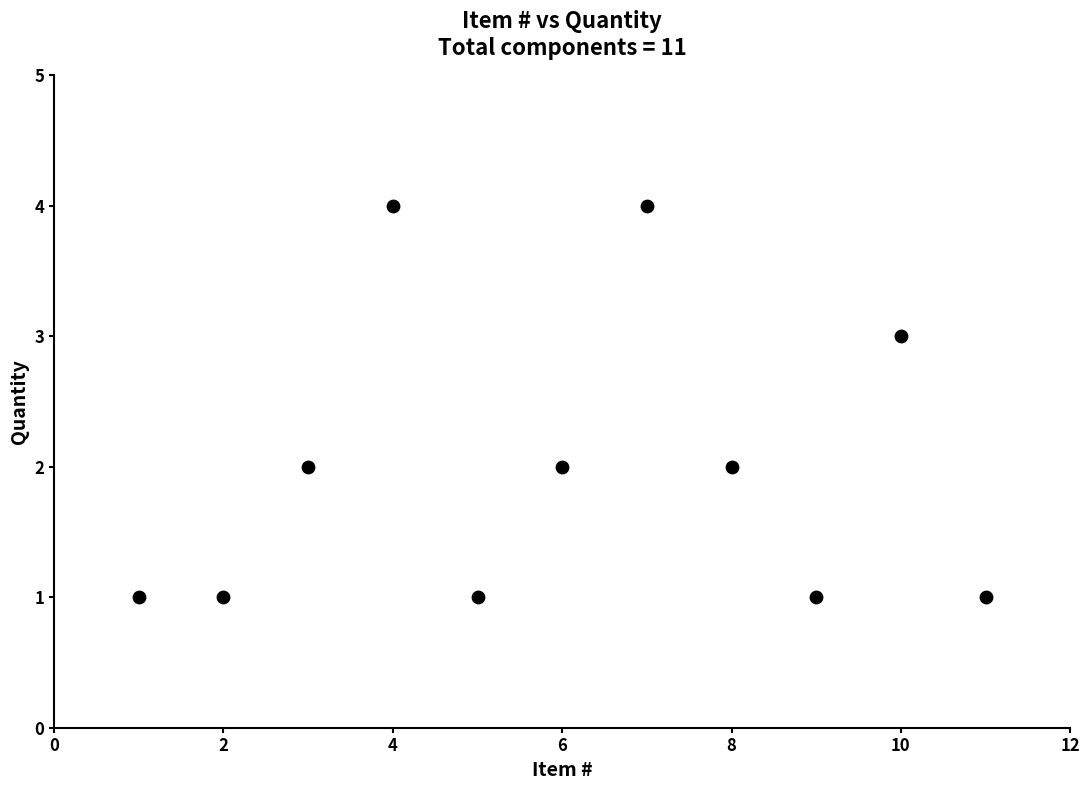

What is the range of Y values (max minus min)?

3